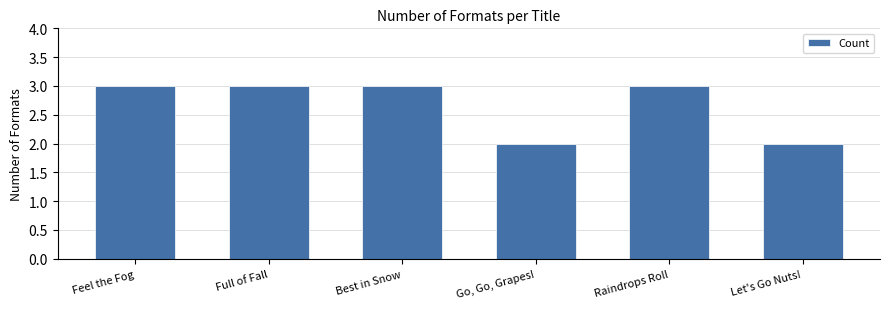

Count the number of categories in the chart.

6